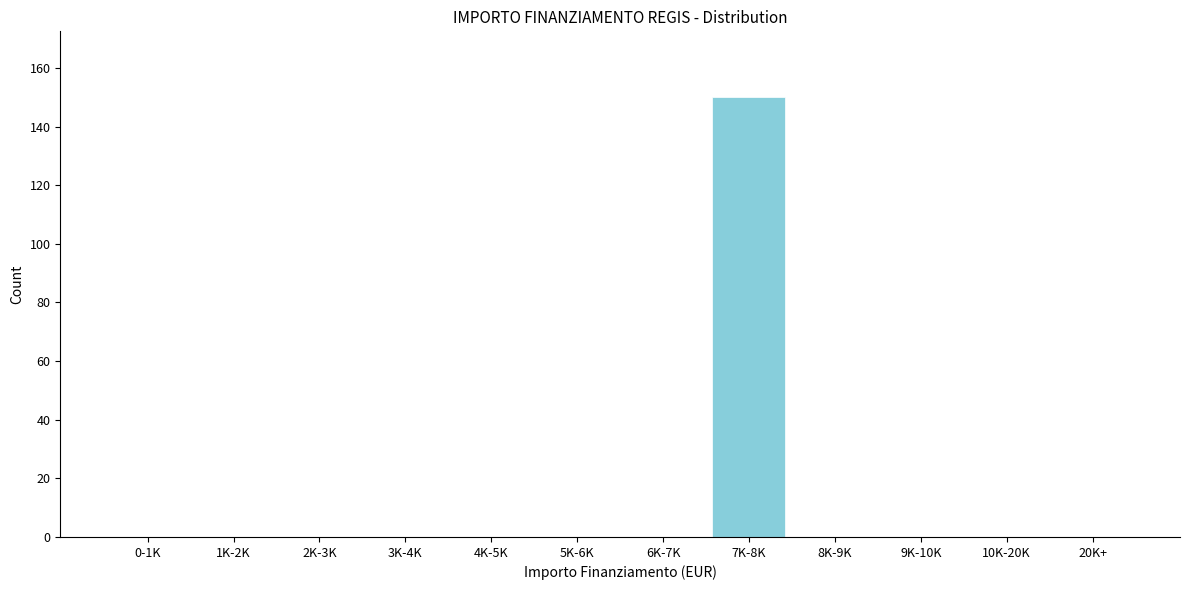

Reading left to right, transcribe all the data shown in this chart.

0-1K=0	1K-2K=0	2K-3K=0	3K-4K=0	4K-5K=0	5K-6K=0	6K-7K=0	7K-8K=150	8K-9K=0	9K-10K=0	10K-20K=0	20K+=0